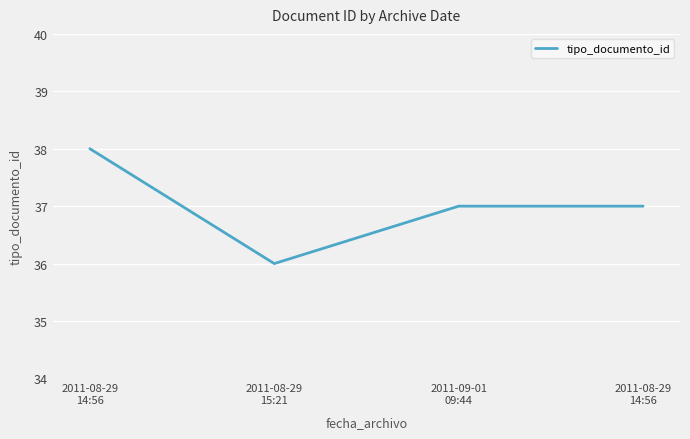

How many lines are shown in the chart?

1